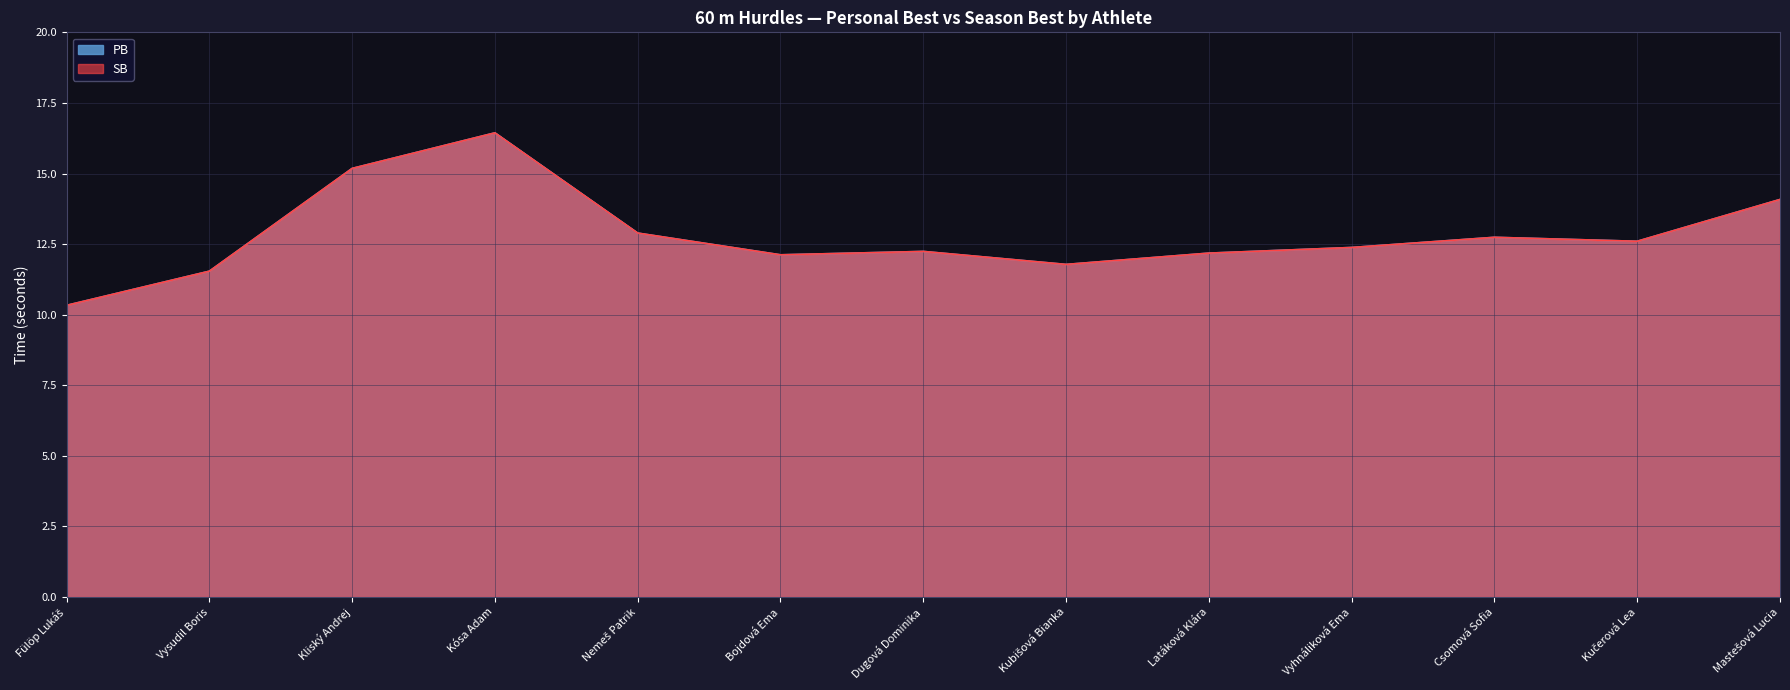

What are all the series names shown in the legend?

PB, SB